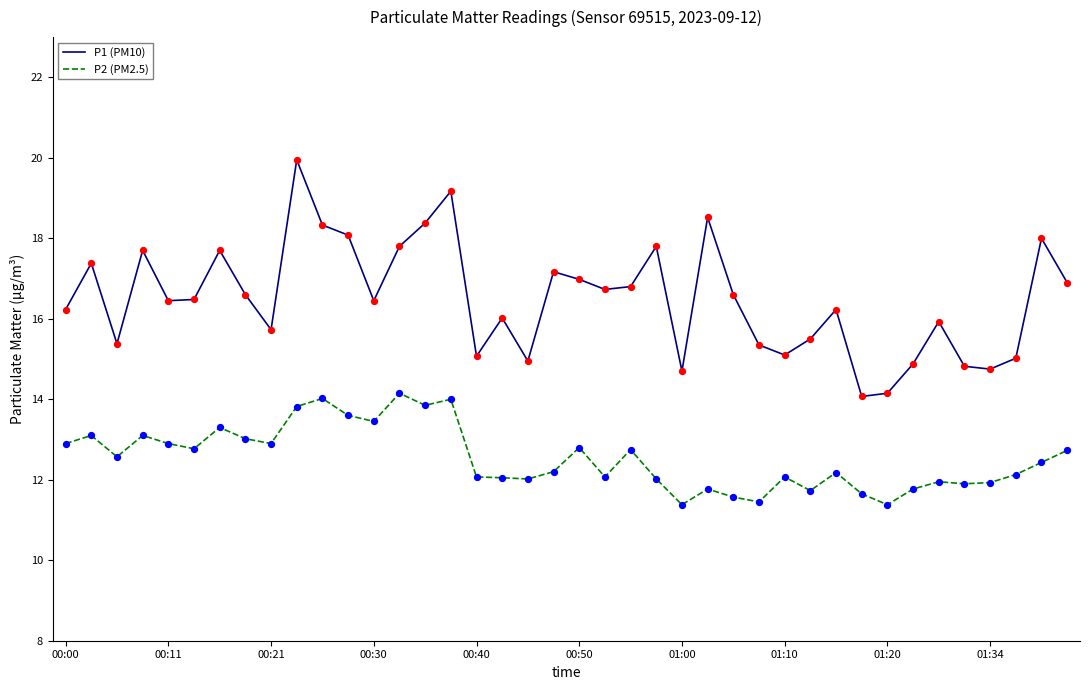

Which series has the largest total across all categories?

P1 (PM10)